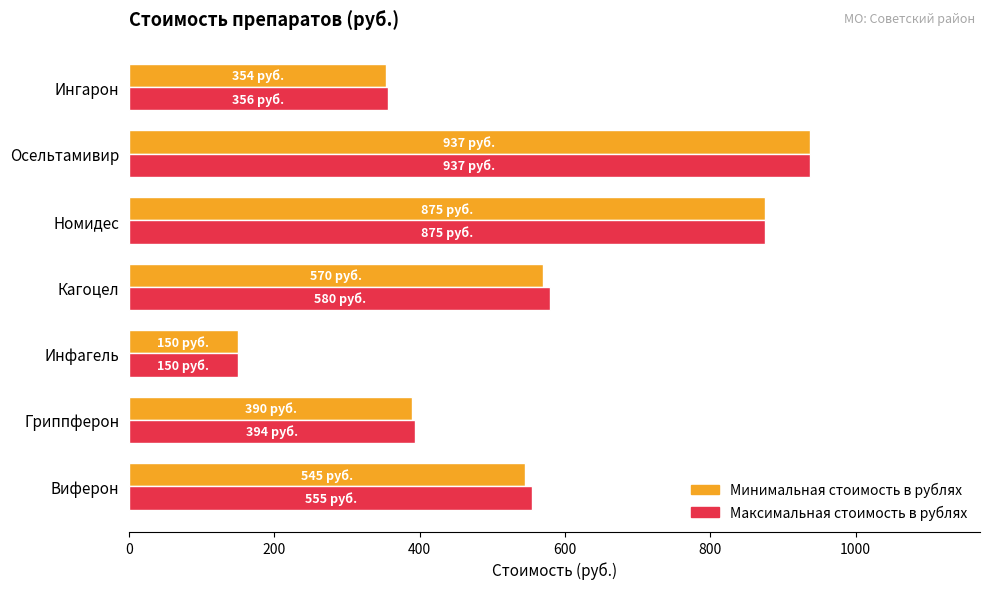

What is the smallest value displayed?

150